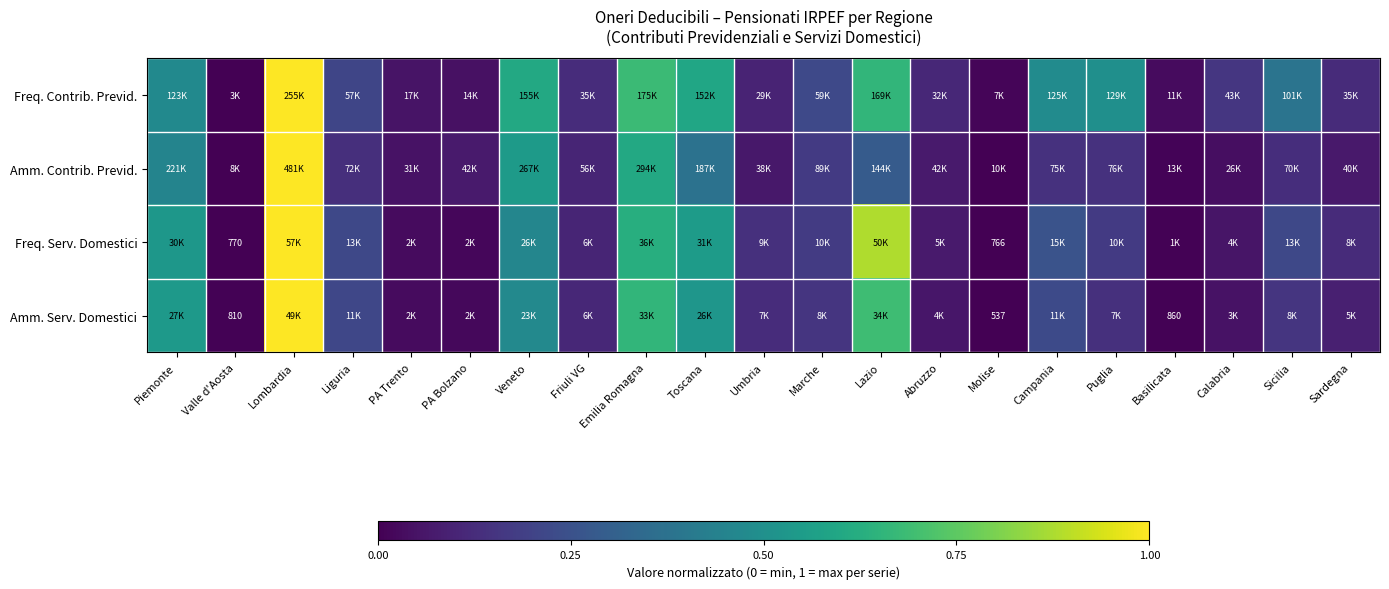

At which category is the sum across all series the highest?

Lombardia